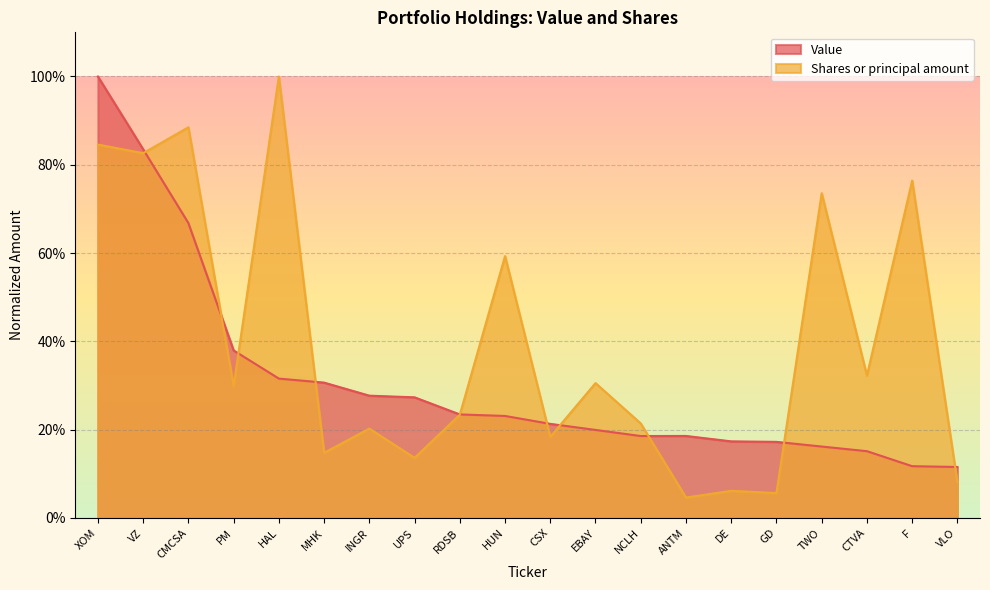

At CMCSA, list the series in order from largest to smallest.

Shares or principal amount, Value